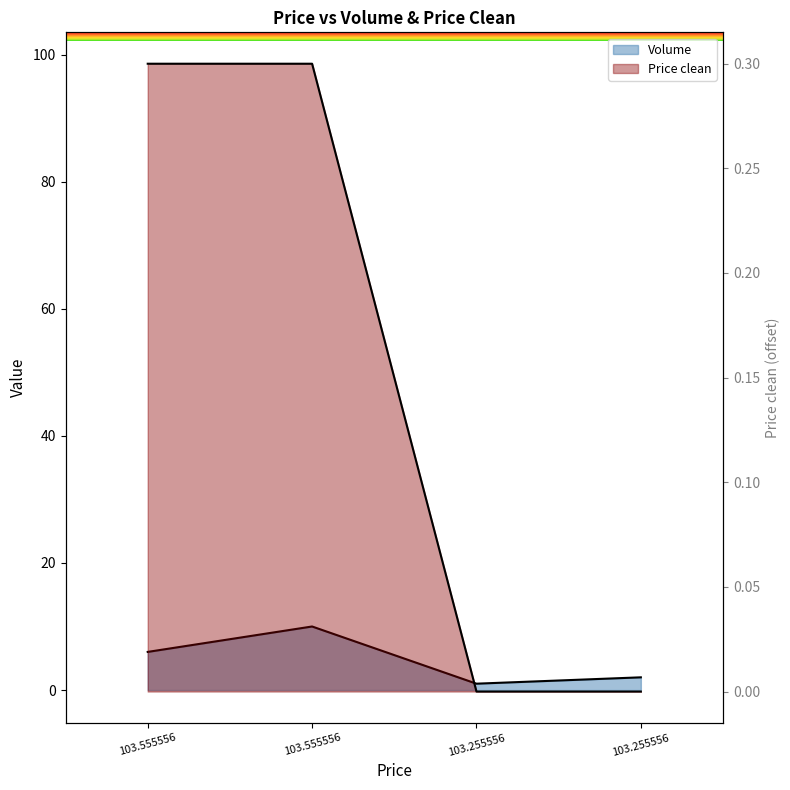

What is the difference between the maximum and minimum values in the Price clean series?

0.3